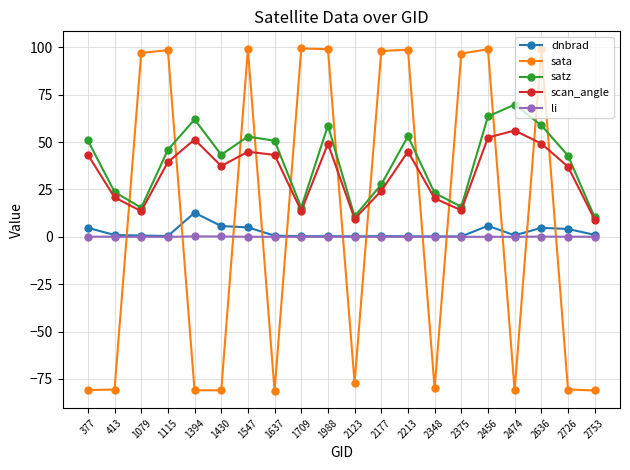

What is the difference between the li values at 1394 and 1637?

0.2